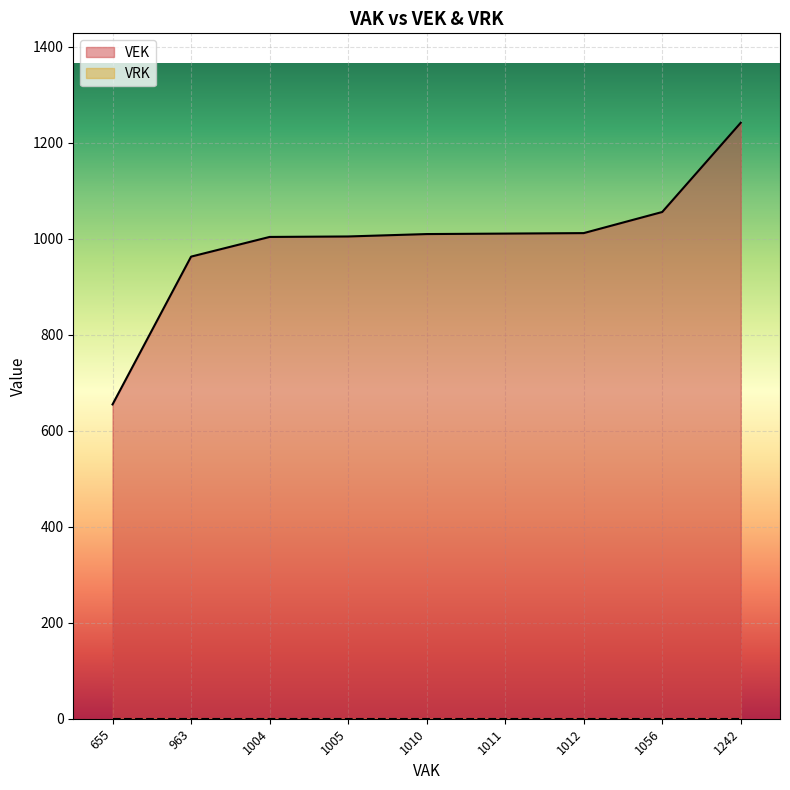

True or false: VEK and VRK cross at least once.

False